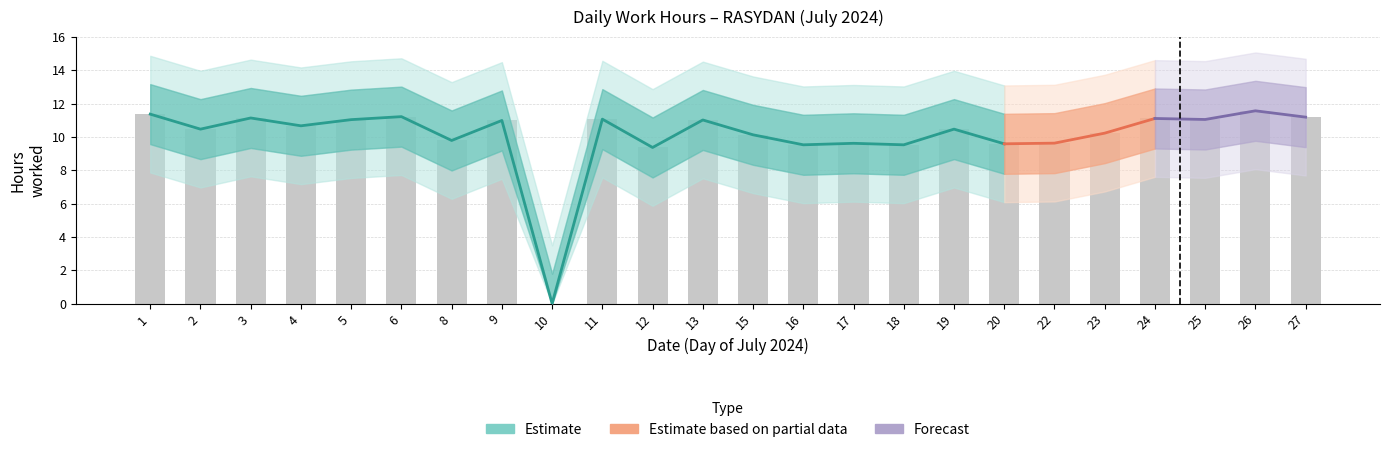

What is the change in value from 1 to 9?

-0.4